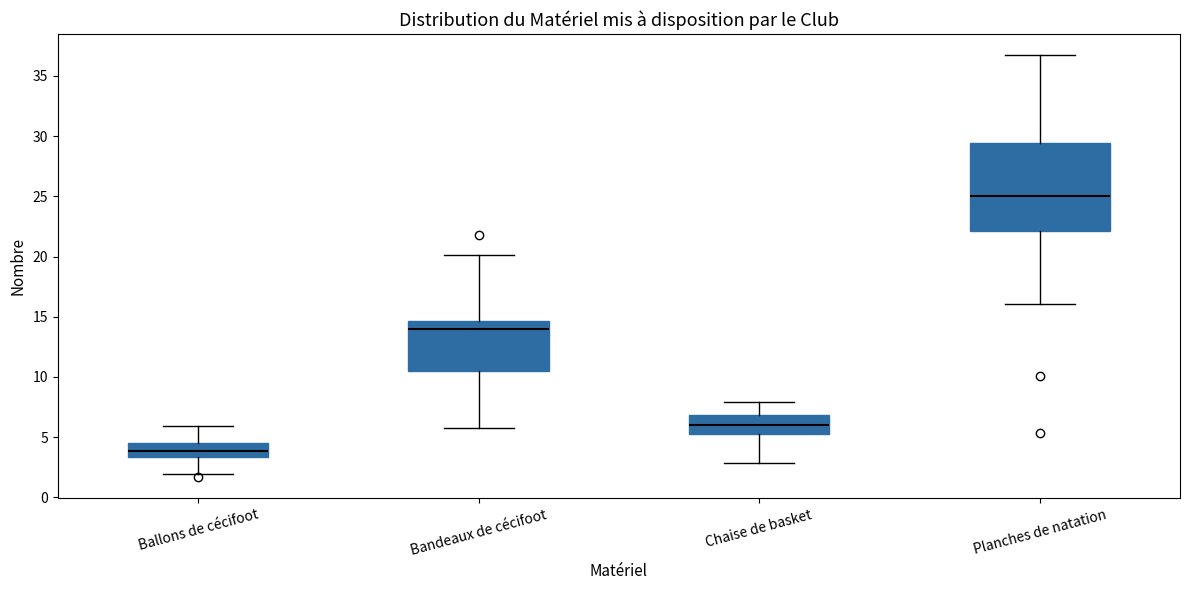

Which box's median line is the lowest?

Ballons de cécifoot